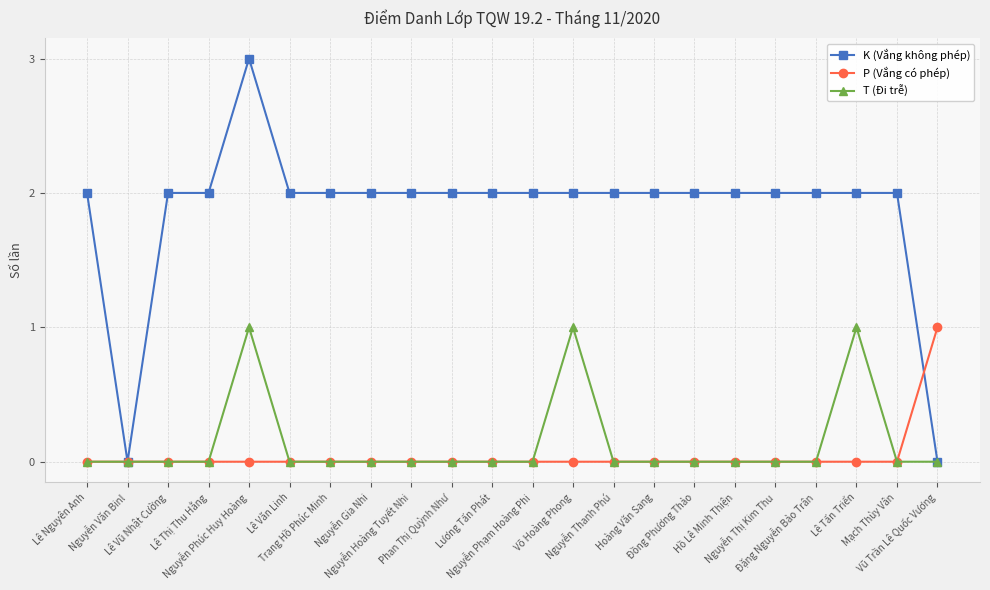

What is the difference between the maximum and minimum values in the P (Vắng có phép) series?

1